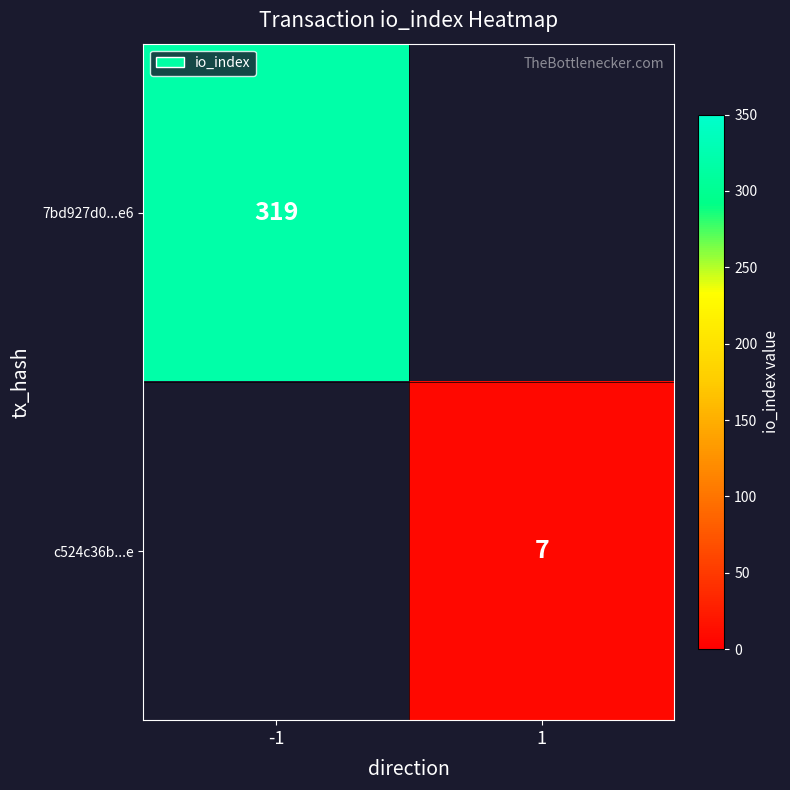

True or false: c524c36b...e has a value of 12 at 1.

False